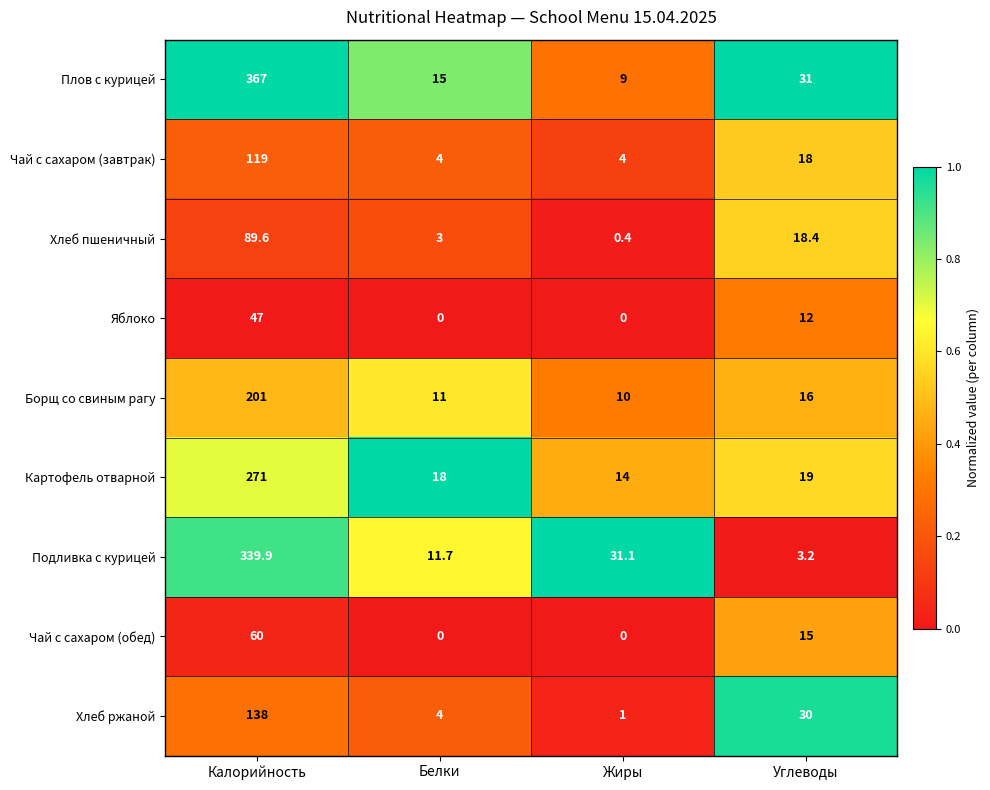

What is the difference between the second highest and second lowest values in the Чай с сахаром (завтрак) series?

14.0